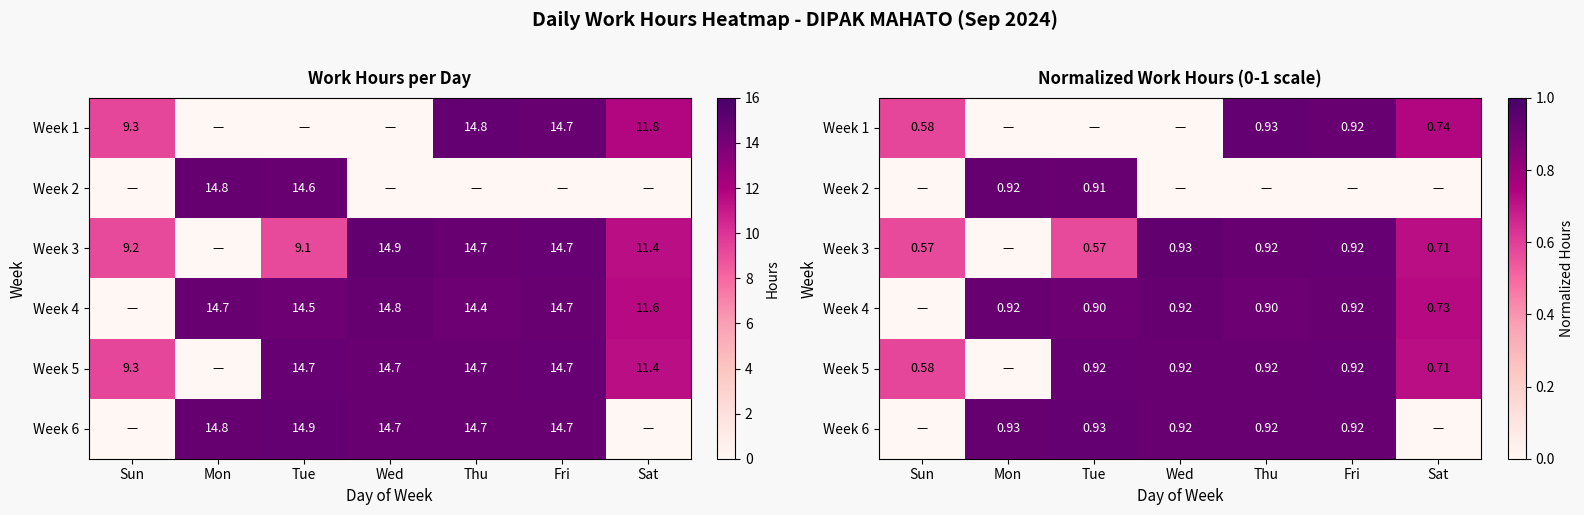

True or false: Week 3 has a value of 1.5 at Wed.

False